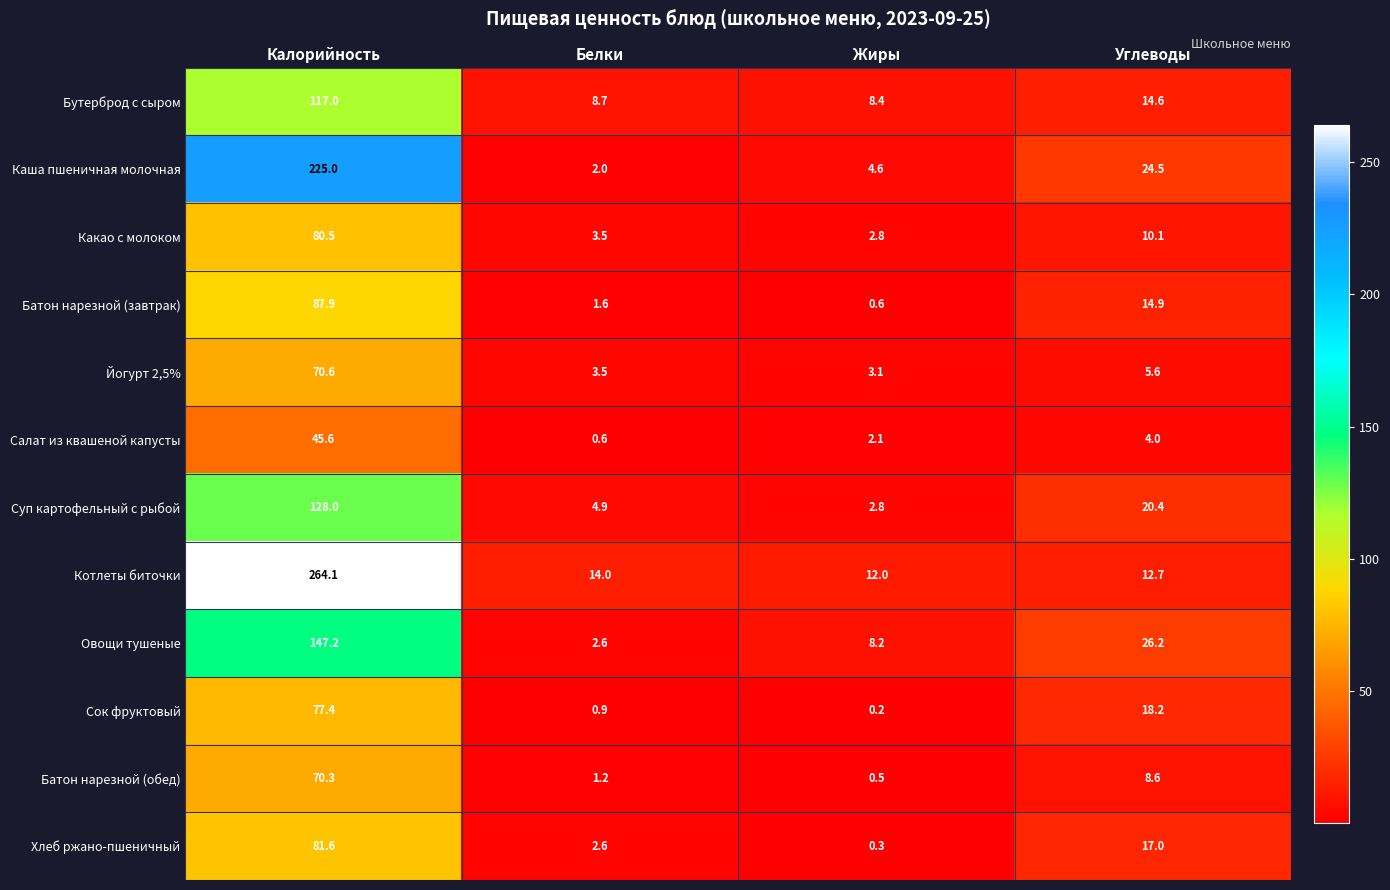

At how many categories does at least one series exceed 216?

1